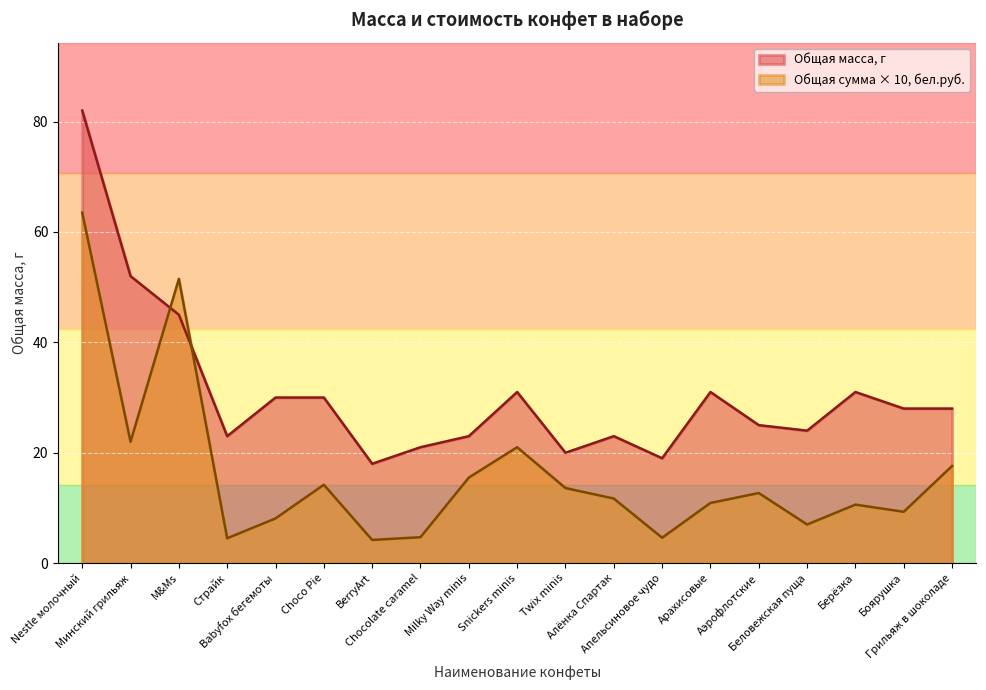

Reading left to right, extract all data points from this chart.

Общая масса, г: Nestle молочный=82.0	Минский грильяж=52.0	M&Ms=45.0	Страйк=23.0	Babyfox бегемоты=30.0	Choco Pie=30.0	BerryArt=18.0	Chocolate caramel=21.0	Milky Way minis=23.0	Snickers minis=31.0	Twix minis=20.0	Алёнка Спартак=23.0	Апельсиновое чудо=19.0	Арахисовые=31.0	Аэрофлотские=25.0	Беловежская пуща=24.0	Берёзка=31.0	Боярушка=28.0	Грильяж в шоколаде=28.0
Общая сумма, бел.руб.: Nestle молочный=63.5	Минский грильяж=22.0	M&Ms=51.5	Страйк=4.5	Babyfox бегемоты=8.1	Choco Pie=14.2	BerryArt=4.2	Chocolate caramel=4.7	Milky Way minis=15.5	Snickers minis=21.0	Twix minis=13.6	Алёнка Спартак=11.7	Апельсиновое чудо=4.6	Арахисовые=10.9	Аэрофлотские=12.7	Беловежская пуща=7.0	Берёзка=10.6	Боярушка=9.3	Грильяж в шоколаде=17.6